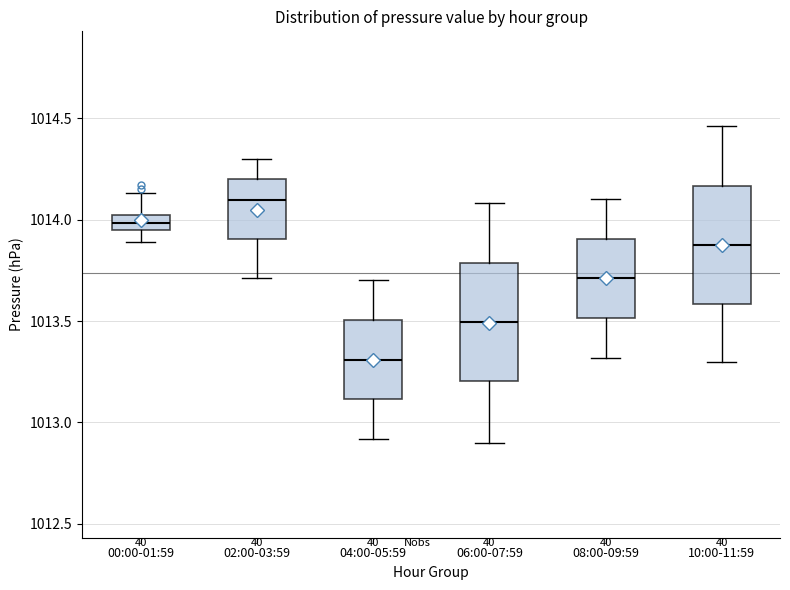

Where does the median line of the box for 04:00-05:59 sit on the y-axis? The values are not printed on the chart, so give them approximately, as read against the axis.

1013.30